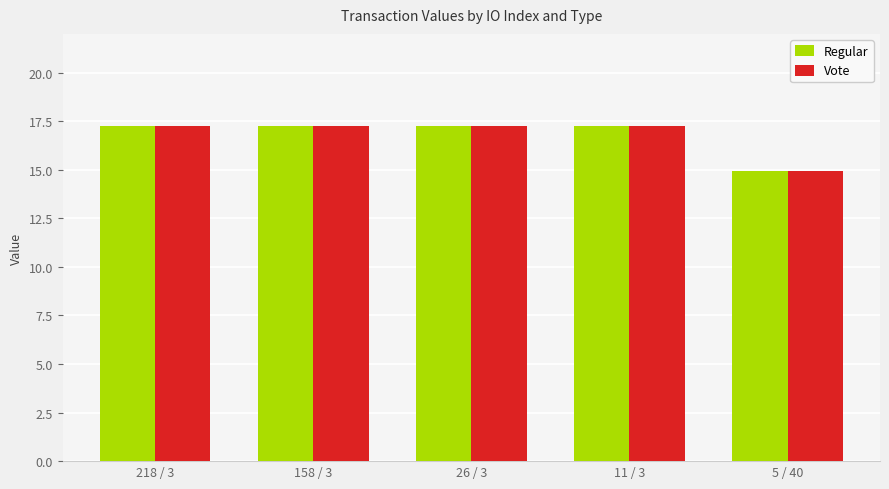

What is the maximum value for Regular?

17.3